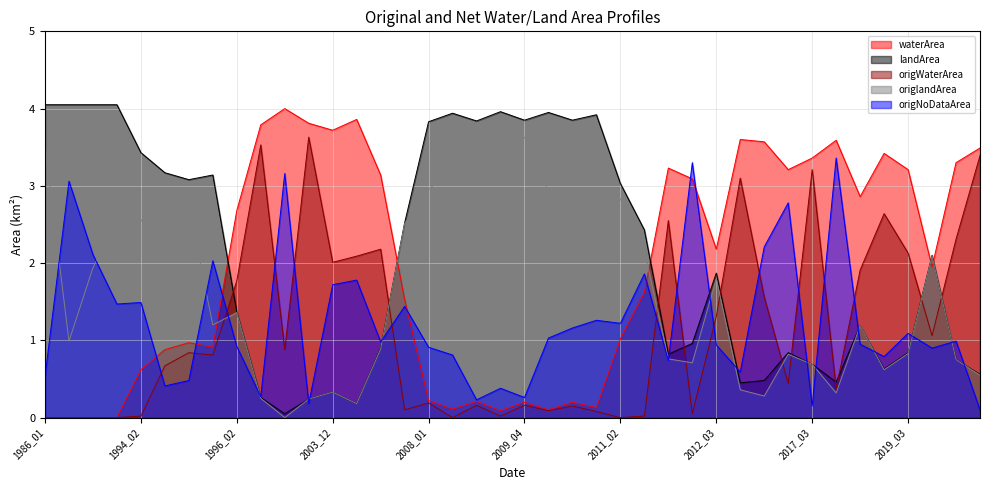

Between which two adjacent categories do origNoDataArea and waterArea first intersect?

1994_02 and 1994_07